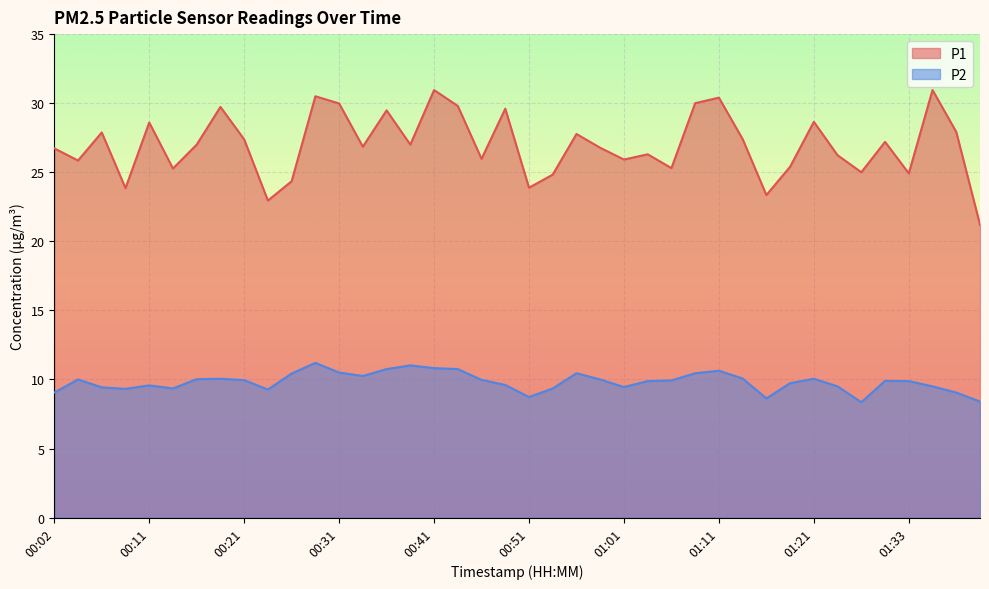

What is the maximum value shown in the chart?

30.9